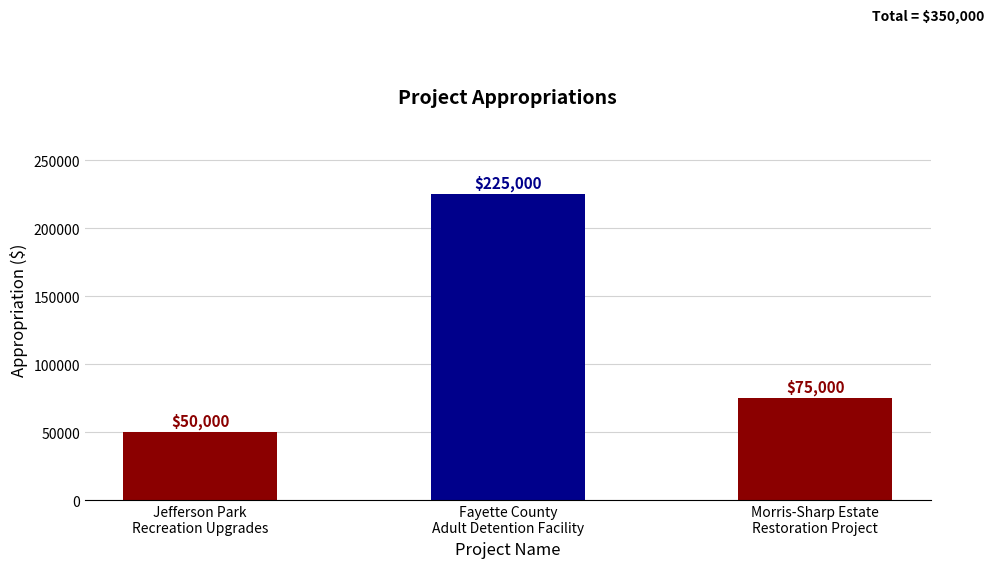

Reading left to right, what are all the values shown in this chart?

50000	225000	75000